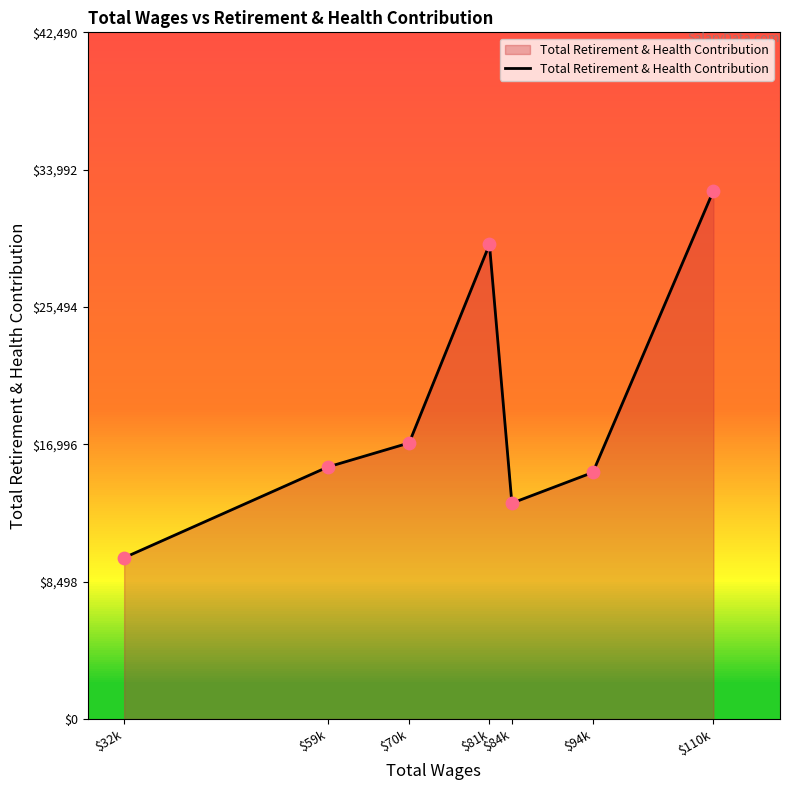

Which has a higher value, $70k or $32k?

$70k